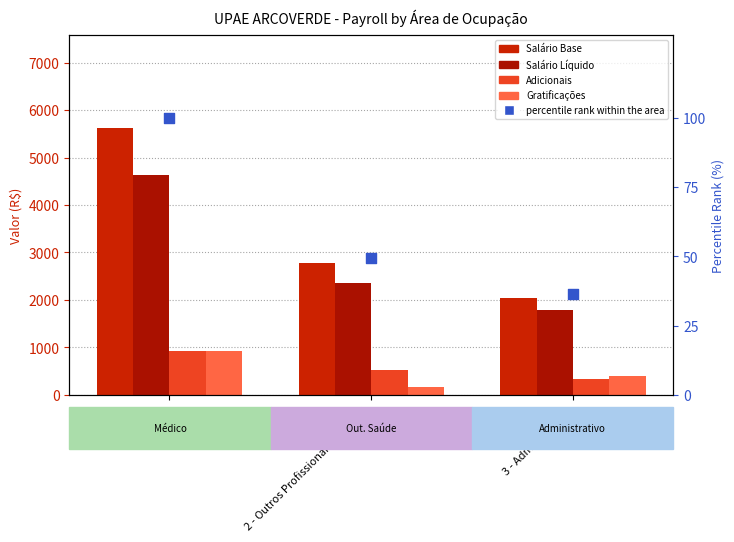

Which series has the widest spread of Y values?

Salário Base